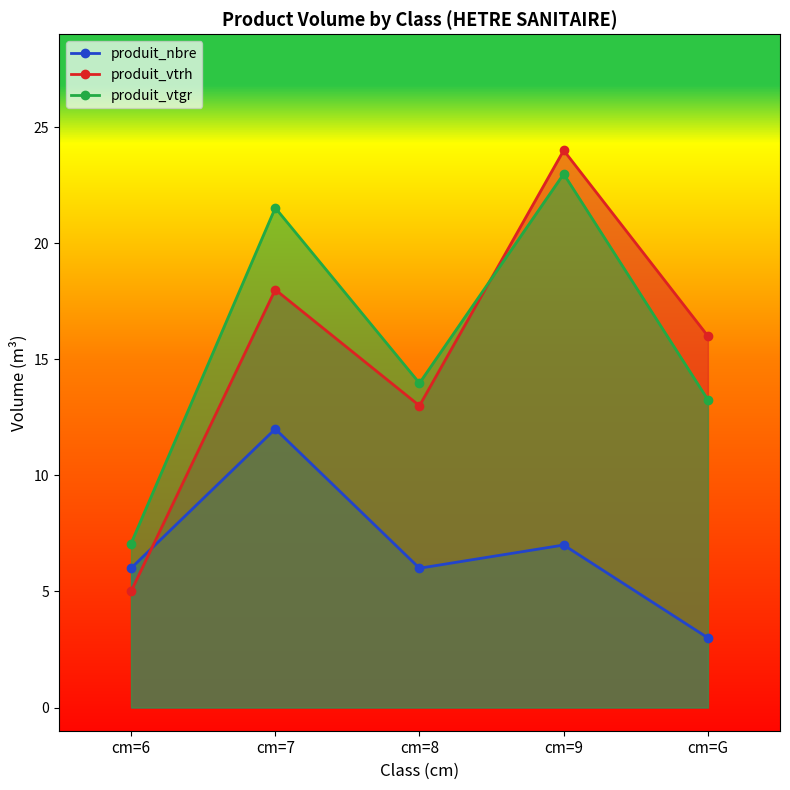

What is the sum of all produit_nbre values?

34.0